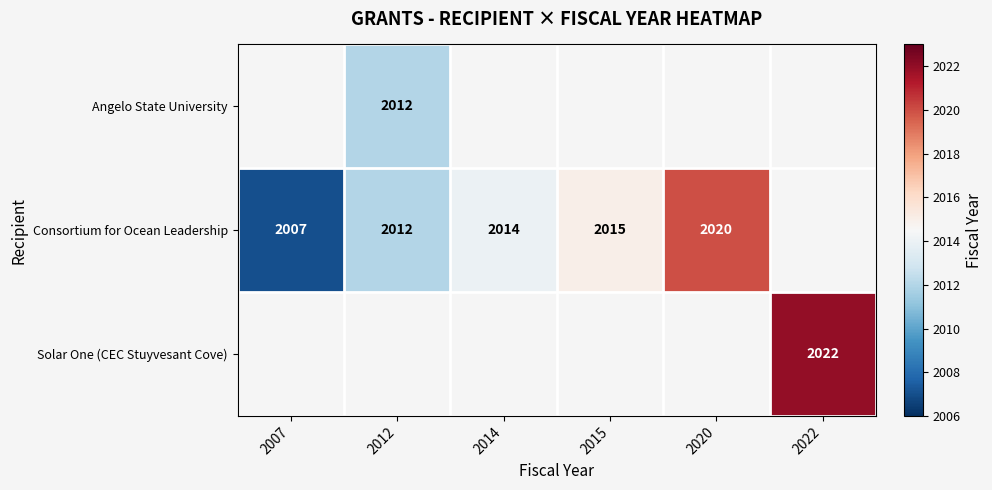

Is it true that Consortium for Ocean Leadership equals 2020 at 2020?

True